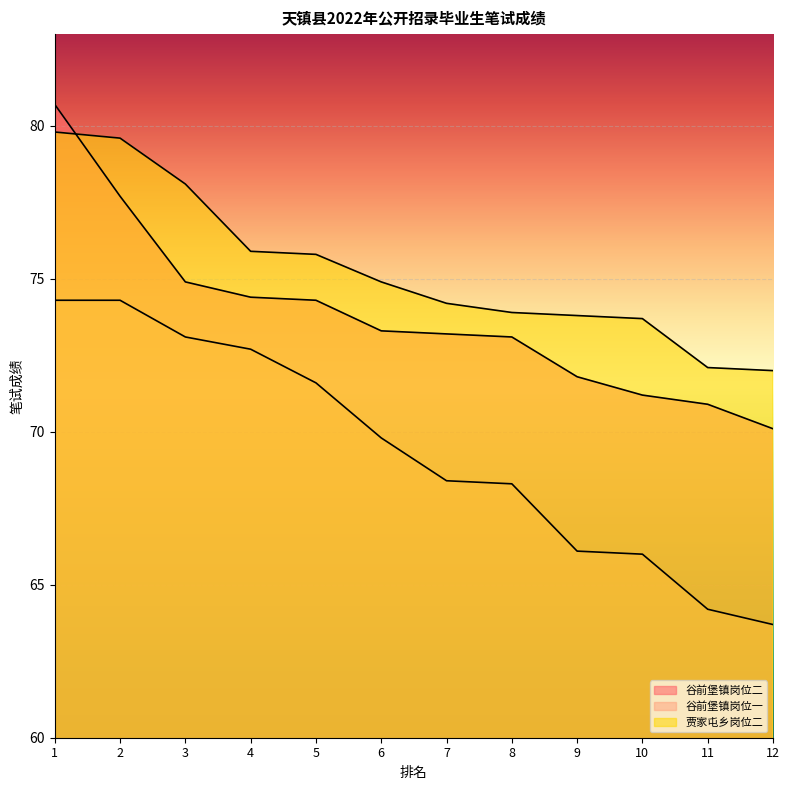

Rank the categories by 谷前堡镇岗位一 value from lowest to highest.

12, 11, 10, 9, 8, 7, 6, 5, 4, 3, 1, 2